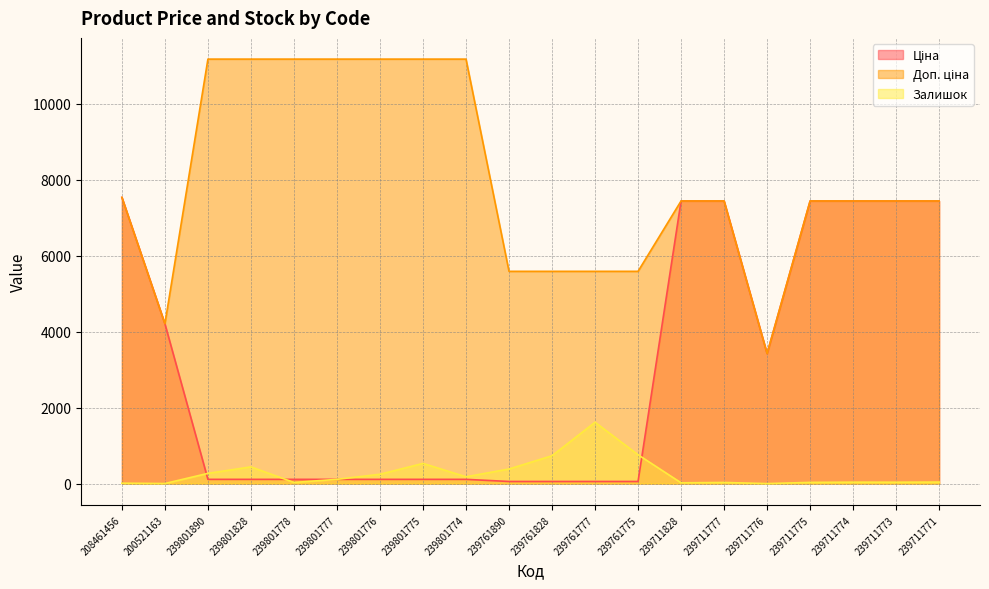

What is the average value of the Доп. ціна series?

8014.8